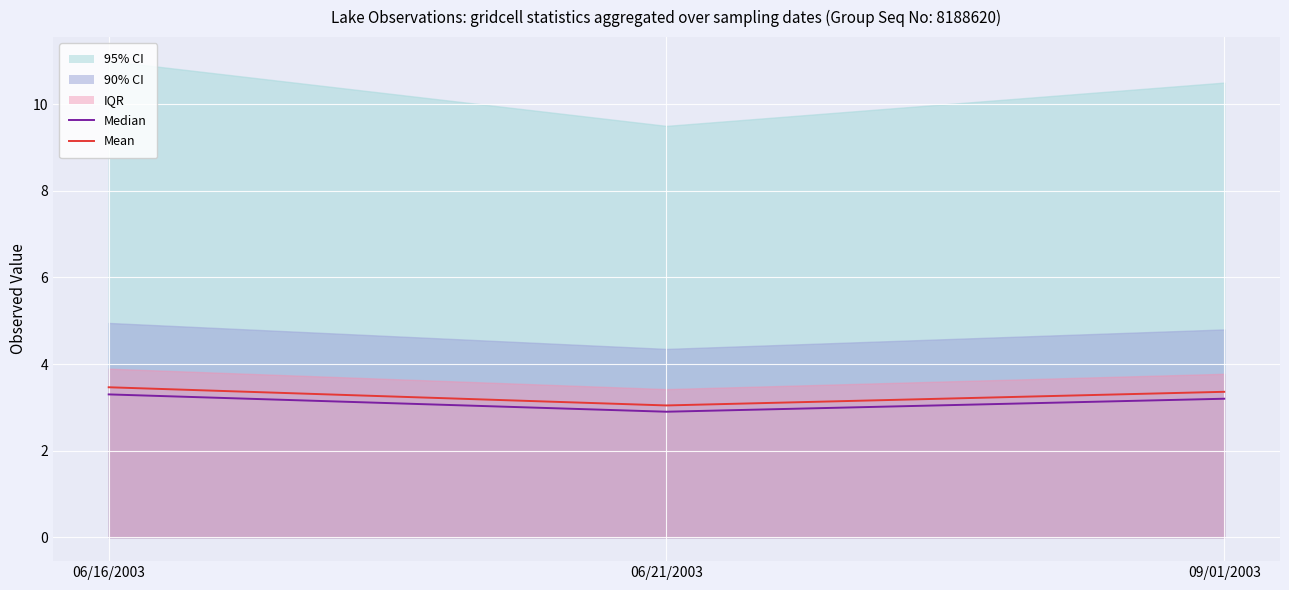

What position from the right is 06/21/2003?

2